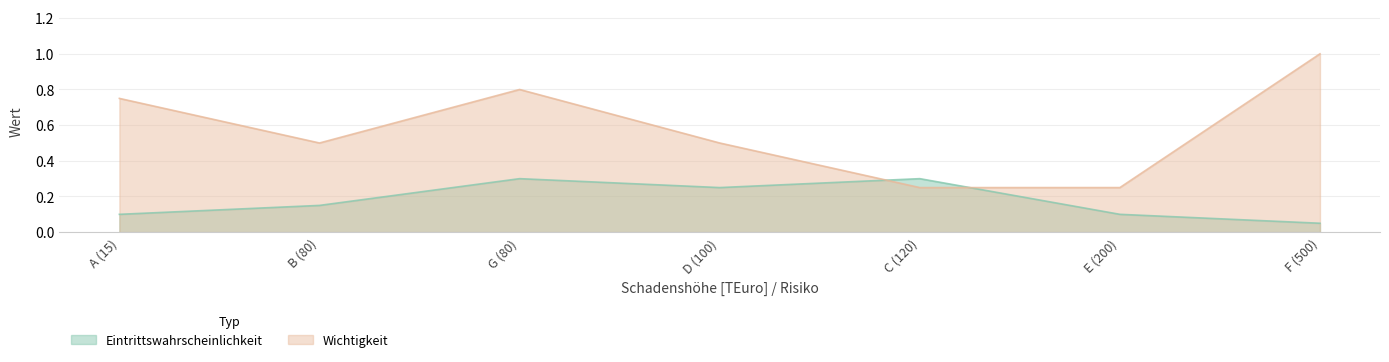

Count the number of data series in this chart.

2